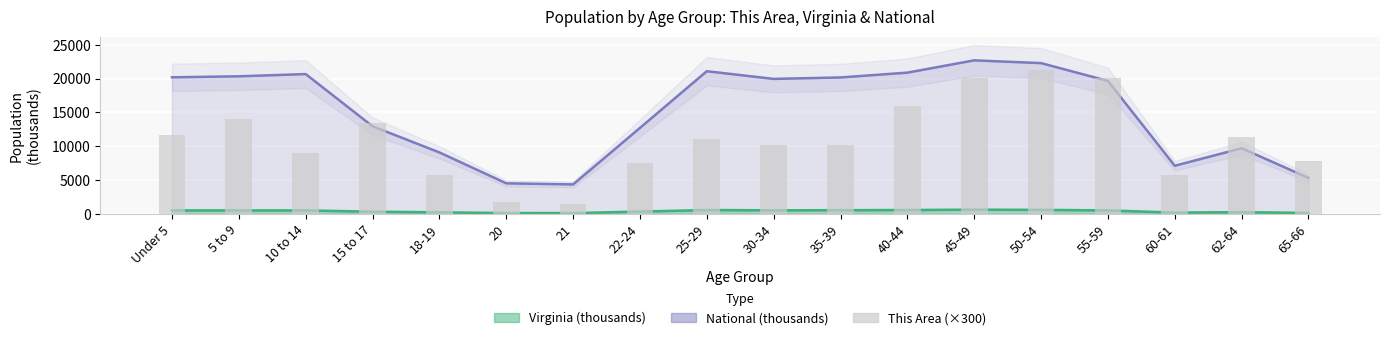

Reading left to right, extract all data points from this chart.

Under 5=11700	5 to 9=14100	10 to 14=9000	15 to 17=13500	18-19=5700	20=1800	21=1500	22-24=7500	25-29=11100	30-34=10200	35-39=10200	40-44=15900	45-49=20100	50-54=21300	55-59=20100	60-61=5700	62-64=11400	65-66=7800